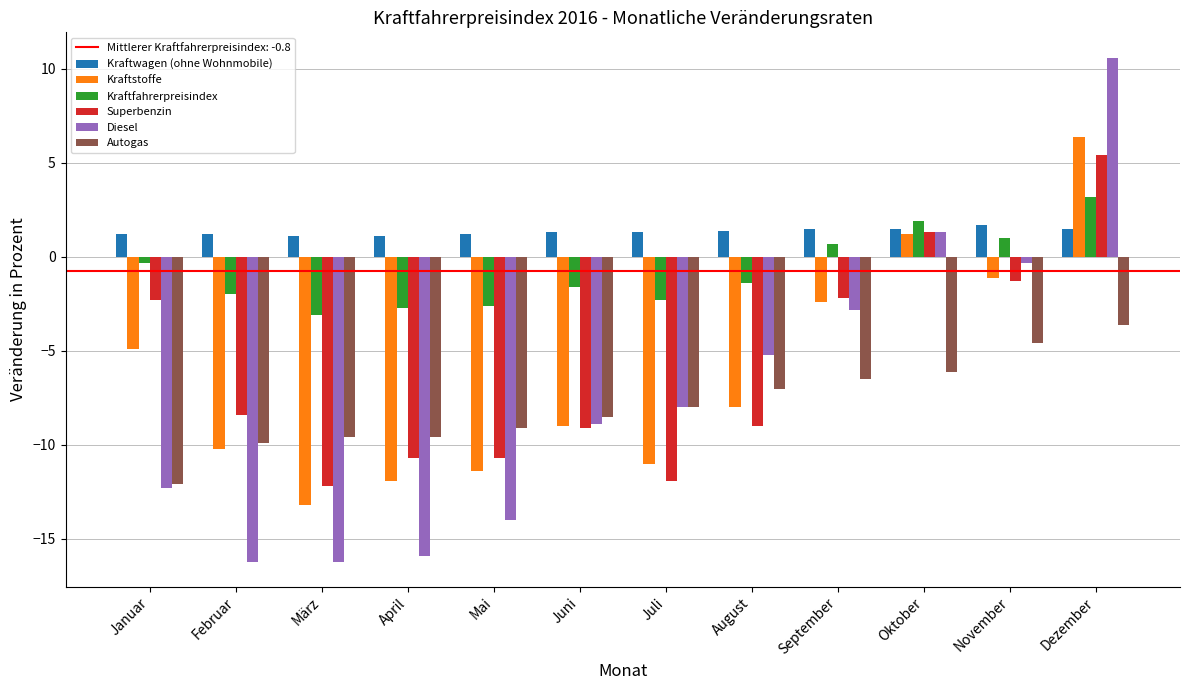

The Kraftstoffe series shows -8.0 at August. True or false?

True